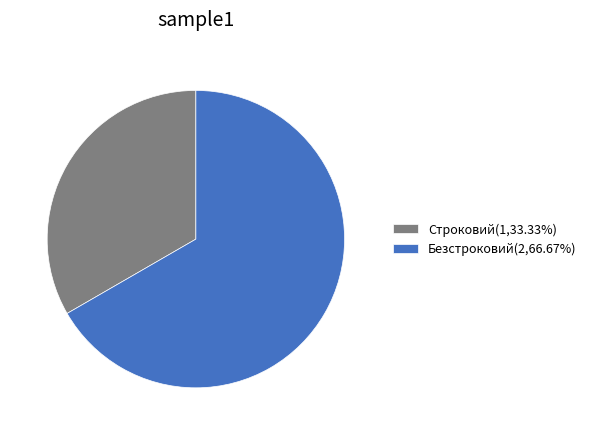

What is the ratio of the value at Строковий to the value at Безстроковий?

0.5